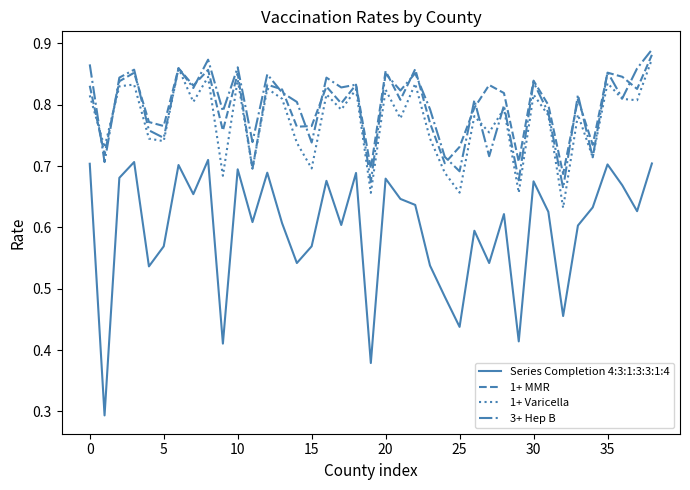

True or false: Series Completion 4:3:1:3:3:1:4 and 1+ MMR intersect in this chart.

False